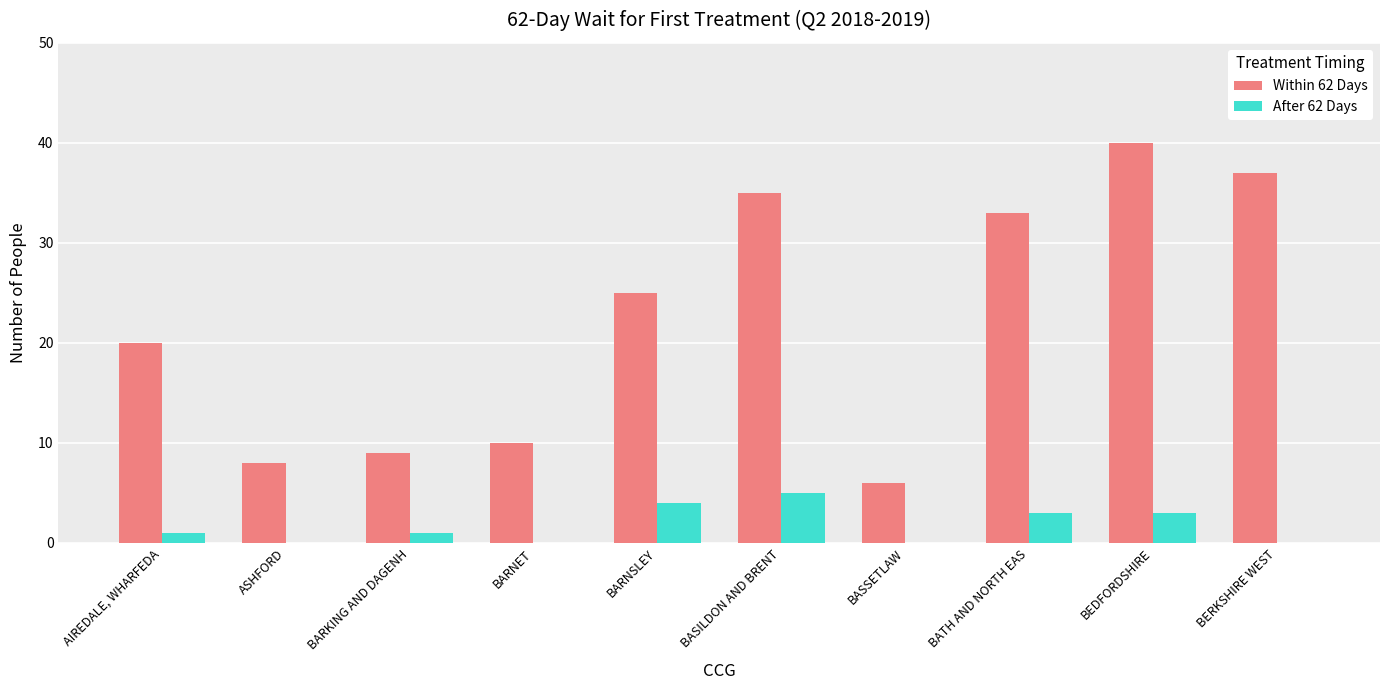

Between BASILDON AND BRENT and BASSETLAW, which series saw the biggest shift?

Within 62 Days